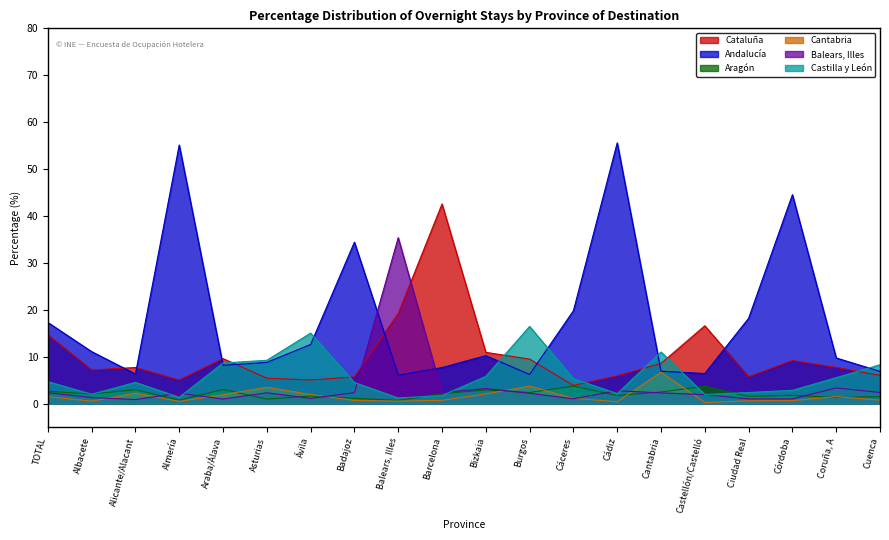

Between which two adjacent categories do Castilla y León and Cataluña first intersect?

Araba/Álava and Asturias